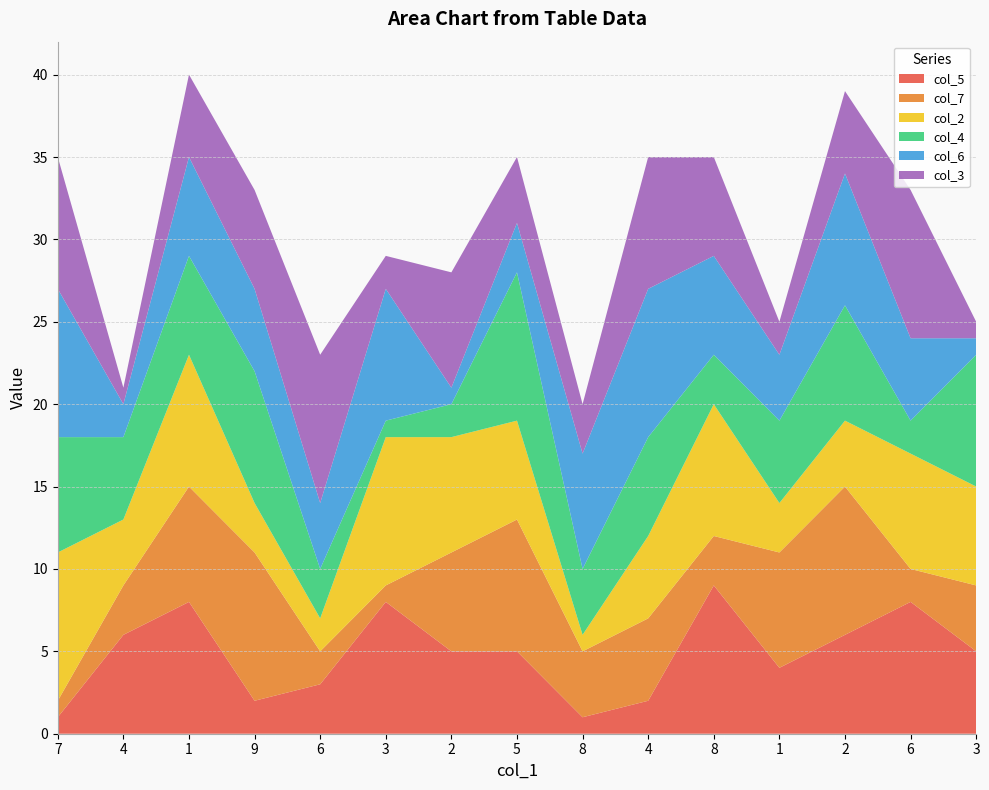

Reading left to right, extract all data points from this chart.

col_5: 7=1	4=6	1=8	9=2	6=3	3=8	2=5	5=5	8=1	4=2	8=9	1=4	2=6	6=8	3=5
col_7: 7=1	4=3	1=7	9=9	6=2	3=1	2=6	5=8	8=4	4=5	8=3	1=7	2=9	6=2	3=4
col_2: 7=9	4=4	1=8	9=3	6=2	3=9	2=7	5=6	8=1	4=5	8=8	1=3	2=4	6=7	3=6
col_4: 7=7	4=5	1=6	9=8	6=3	3=1	2=2	5=9	8=4	4=6	8=3	1=5	2=7	6=2	3=8
col_6: 7=9	4=2	1=6	9=5	6=4	3=8	2=1	5=3	8=7	4=9	8=6	1=4	2=8	6=5	3=1
col_3: 7=8	4=1	1=5	9=6	6=9	3=2	2=7	5=4	8=3	4=8	8=6	1=2	2=5	6=9	3=1